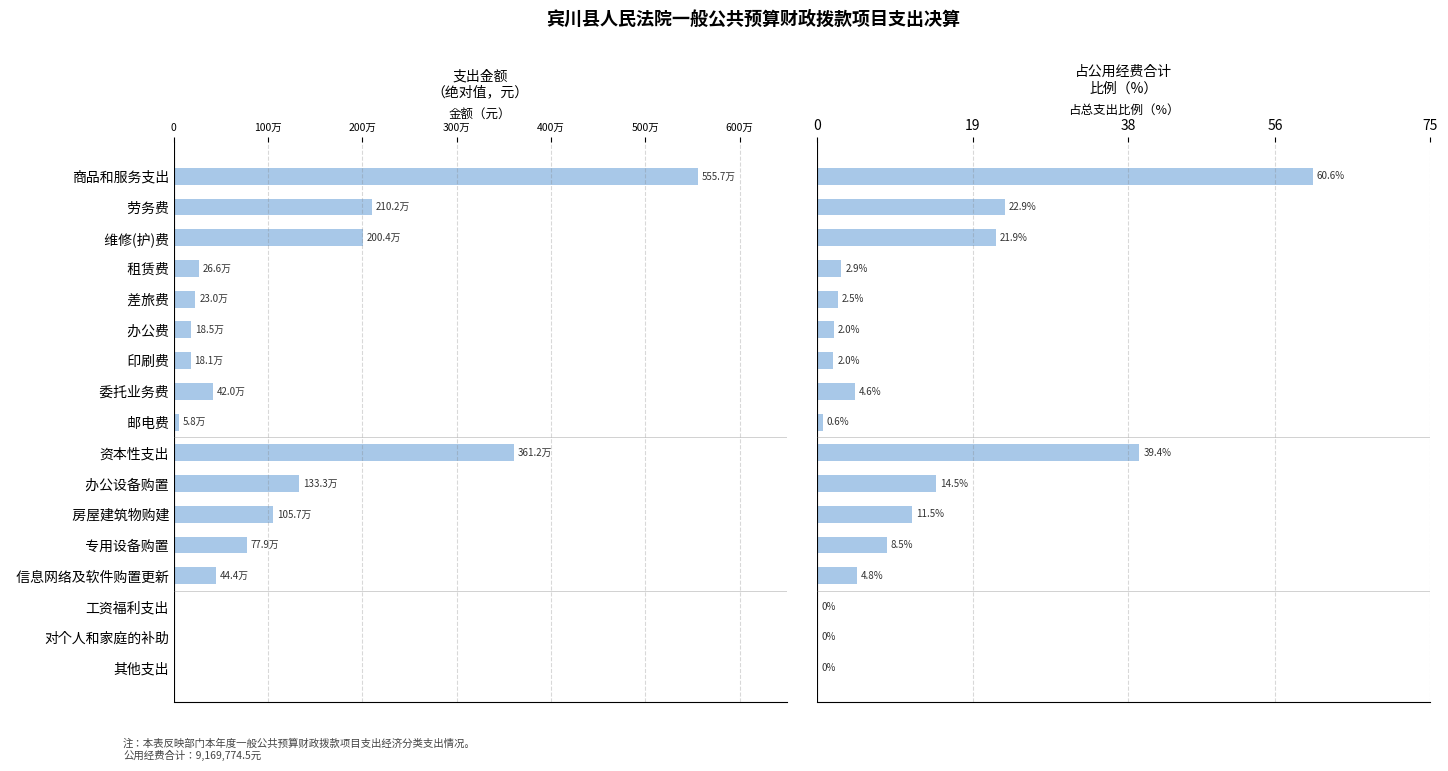

How many distinct data groups are displayed?

2